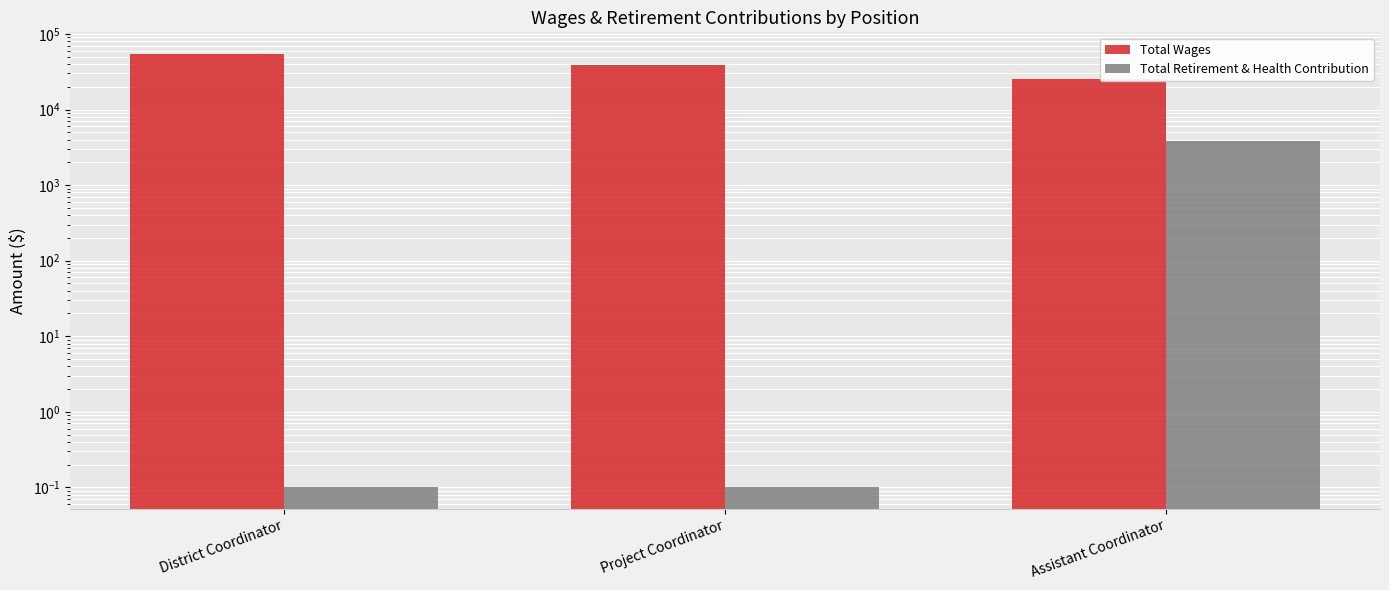

At which label does Total Wages reach its peak?

District Coordinator